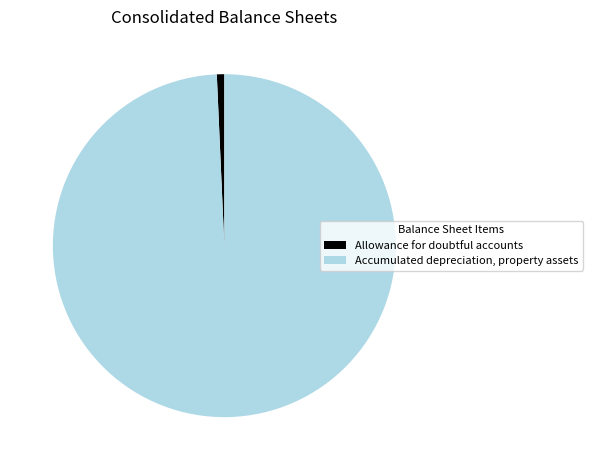

What is the ratio of the value at Accumulated depreciation, property assets to the value at Allowance for doubtful accounts?

141.6